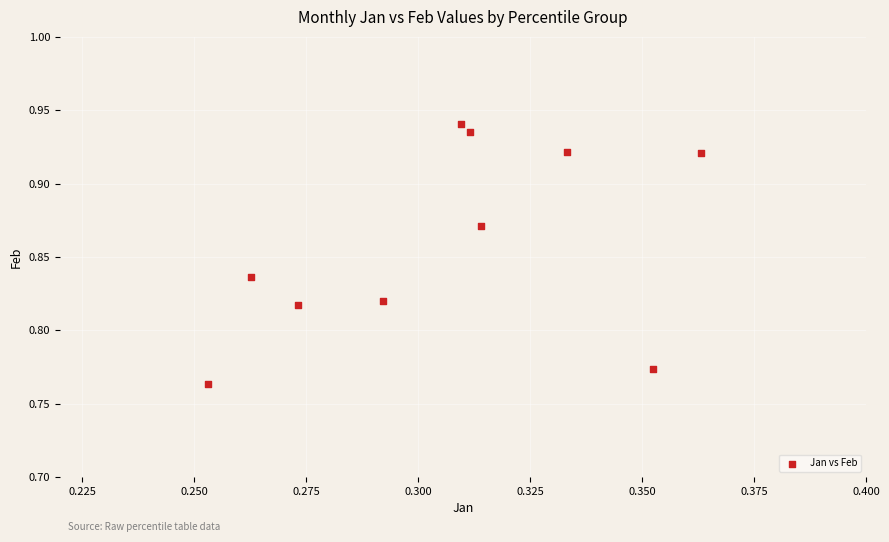

What is the average X value?

0.3